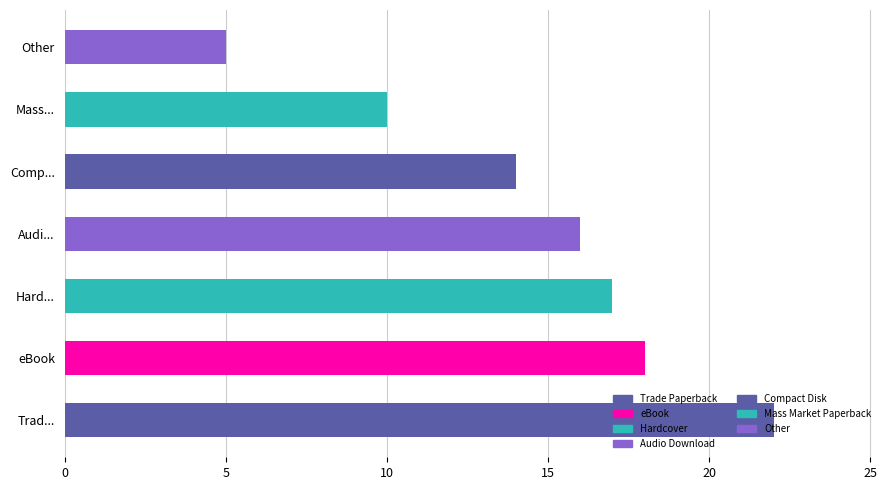

How many categories are shown in the chart?

7